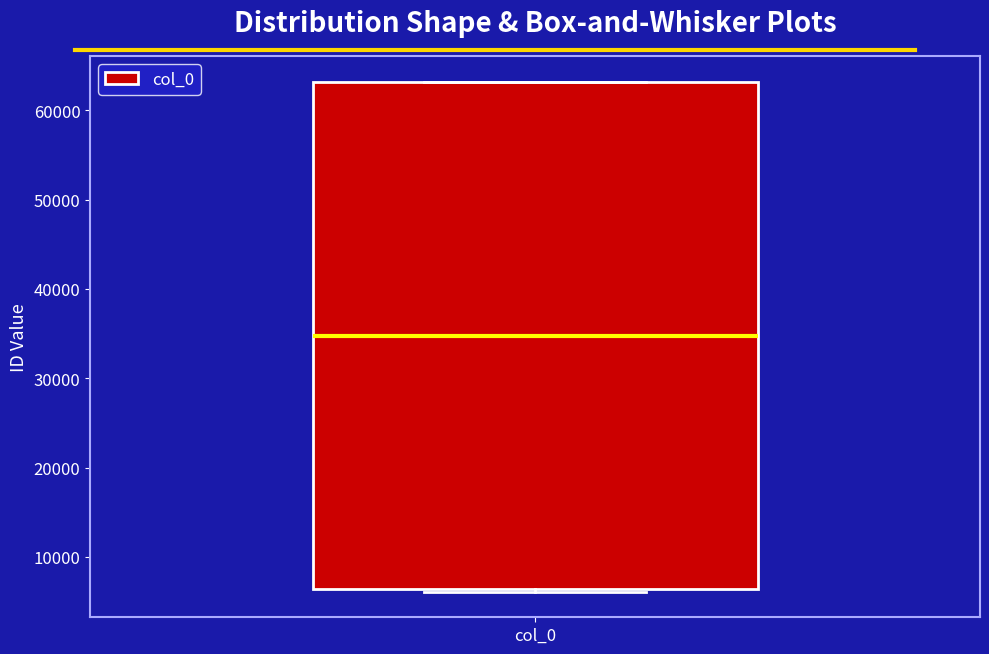

Transcribe this box plot: give where the median line is, the range the box spans, and where the two whiskers end, as read against the y-axis. The values are not printed on the chart, so give them approximately, as read against the axis.

median 35000, box 6000 to 63000, whiskers 6000 to 63000